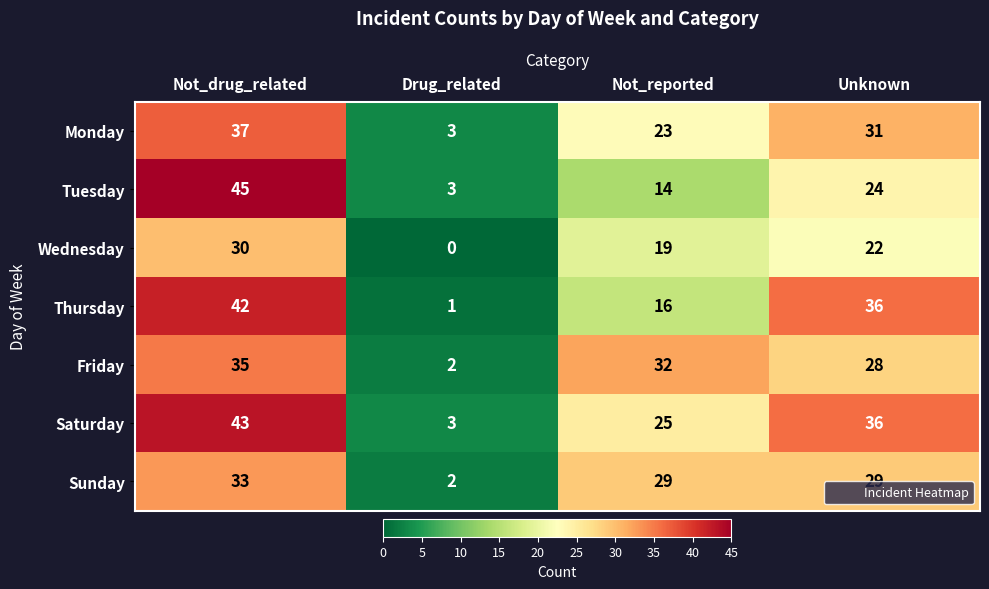

What is the difference between the maximum and minimum values in the Saturday series?

40